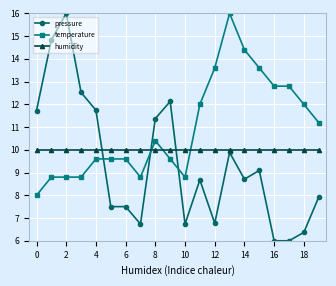

True or false: humidity and temperature cross at least once.

True